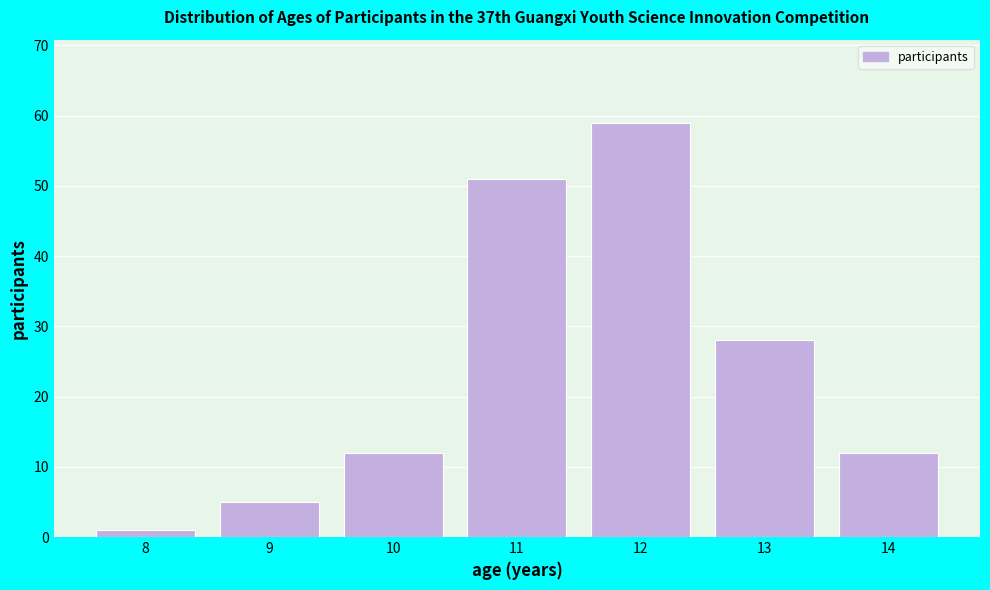

Reading left to right, what are all the values shown in this chart?

1	5	12	51	59	28	12